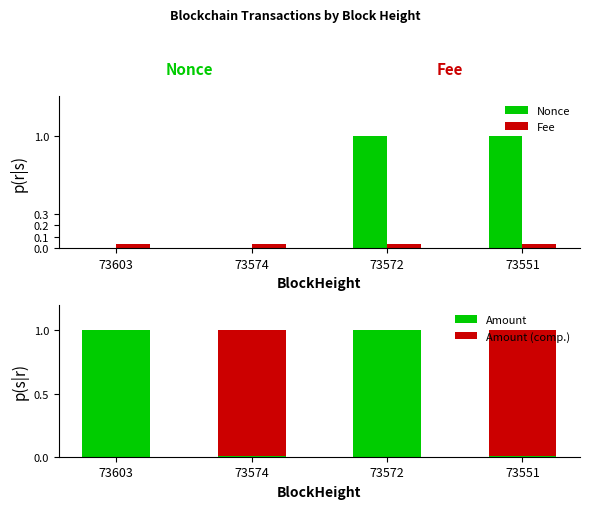

The value of Fee at 73603 is 0.0. True or false?

True